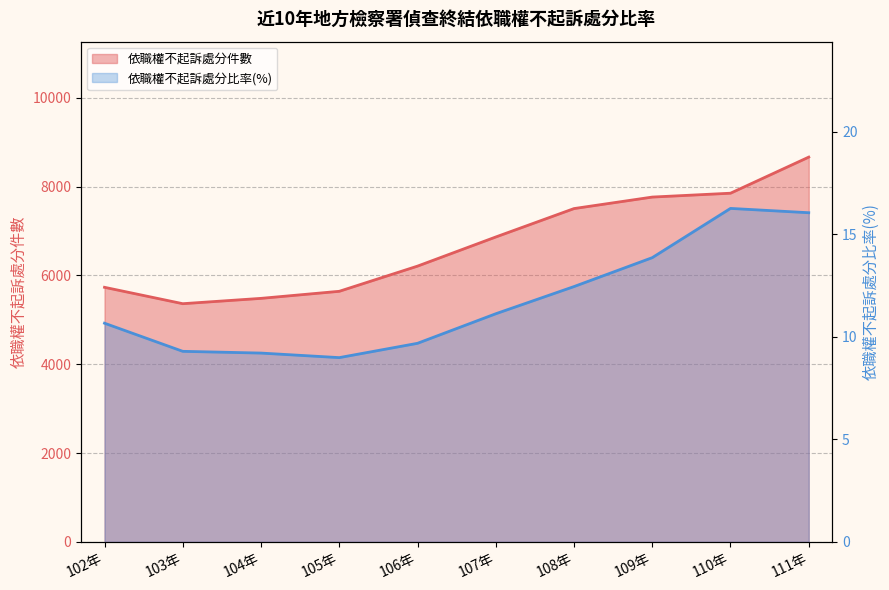

Reading left to right, list all the values displayed in this chart.

依職權不起訴處分件數: 102年=5733.0	103年=5364.0	104年=5484.0	105年=5643.0	106年=6210.0	107年=6866.0	108年=7506.0	109年=7765.0	110年=7852.0	111年=8665.0
依職權不起訴處分比率(%): 102年=10.7	103年=9.3	104年=9.2	105年=9.0	106年=9.7	107年=11.1	108年=12.5	109年=13.9	110年=16.3	111年=16.1